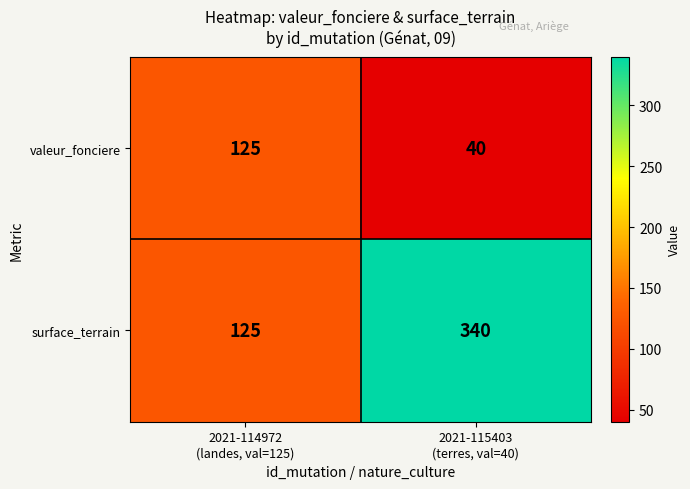

Which series has the largest range (max minus min)?

surface_terrain